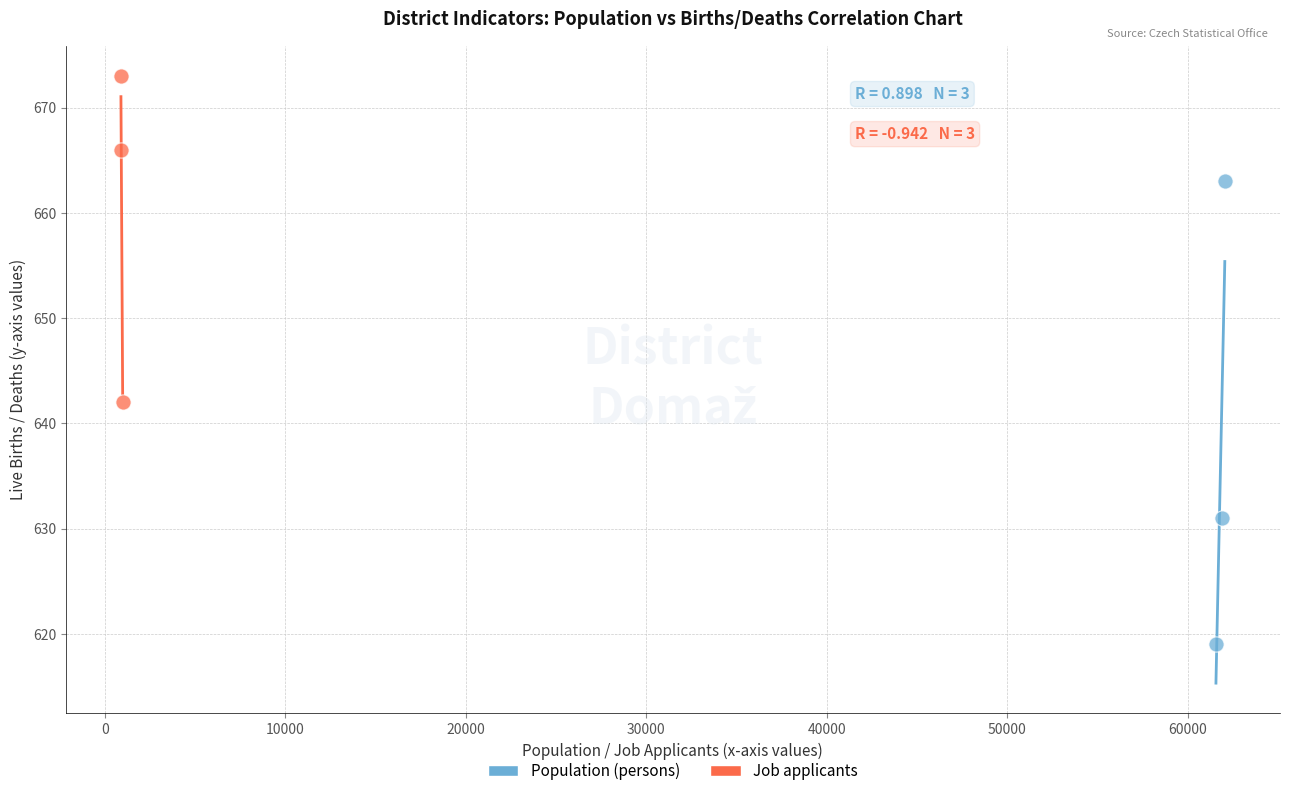

What are all the series names shown in the legend?

Population (persons), Job applicants